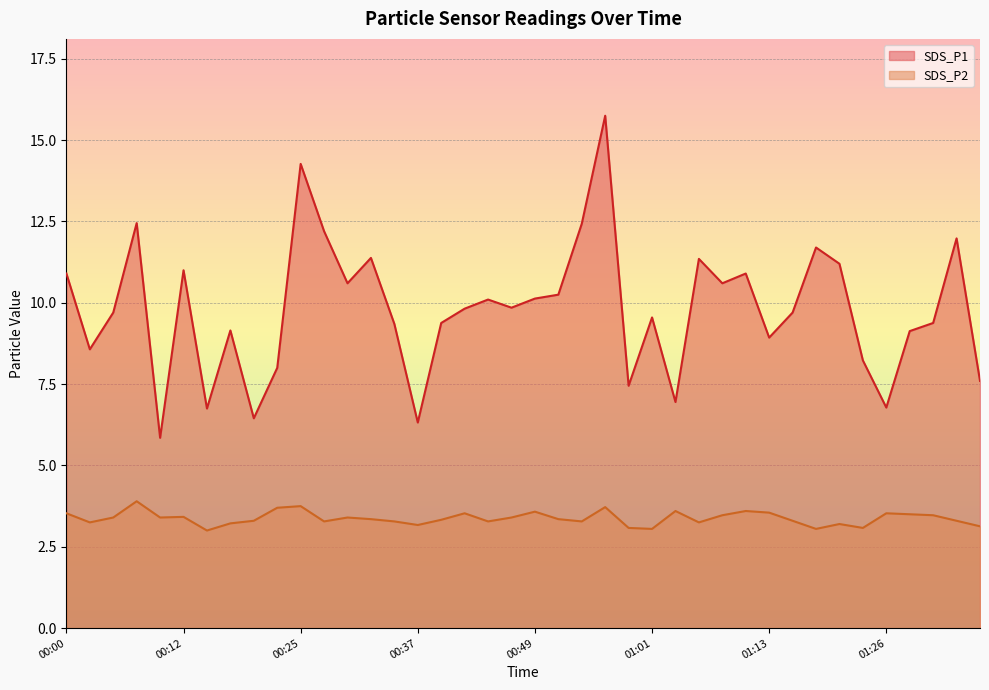

List the series in order of their peak value, highest first.

SDS_P1, SDS_P2